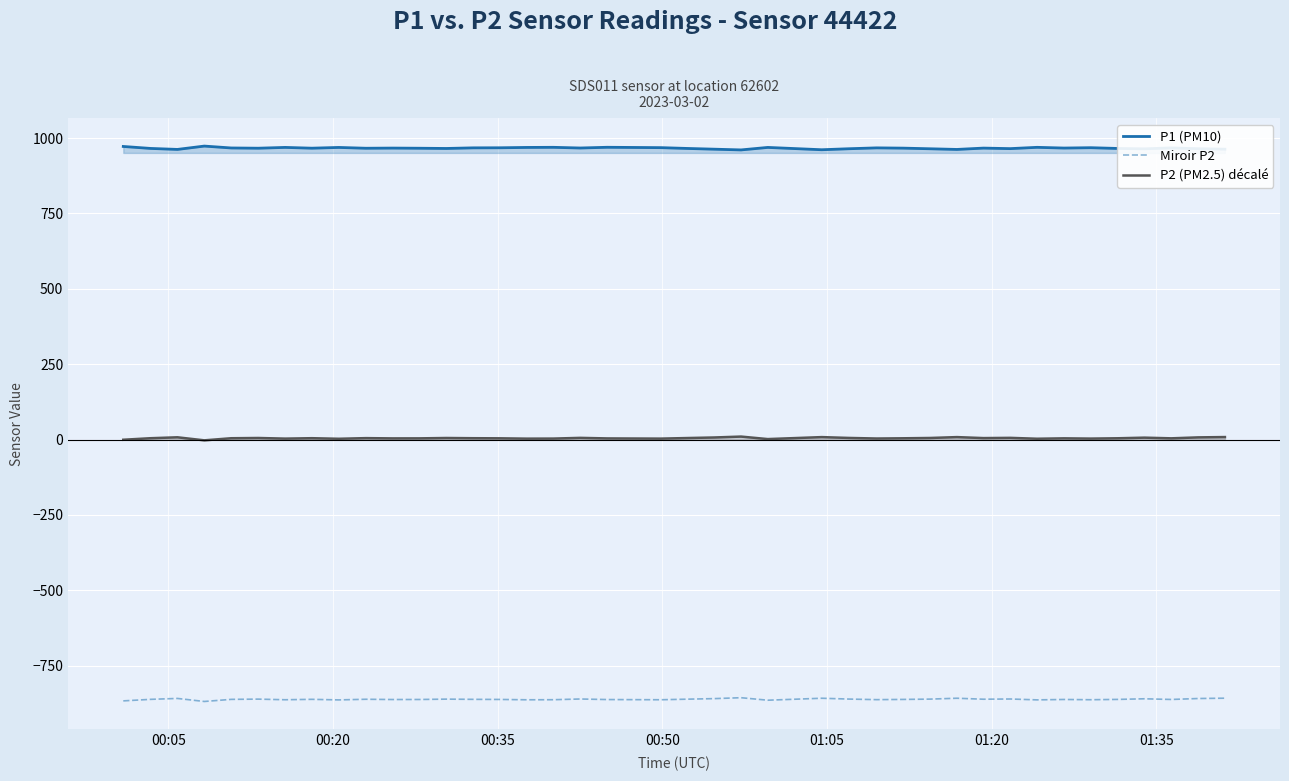

Rank the series by their average value, from highest to lowest.

P1 (PM10), P2 (PM2.5) décalé, Miroir P2